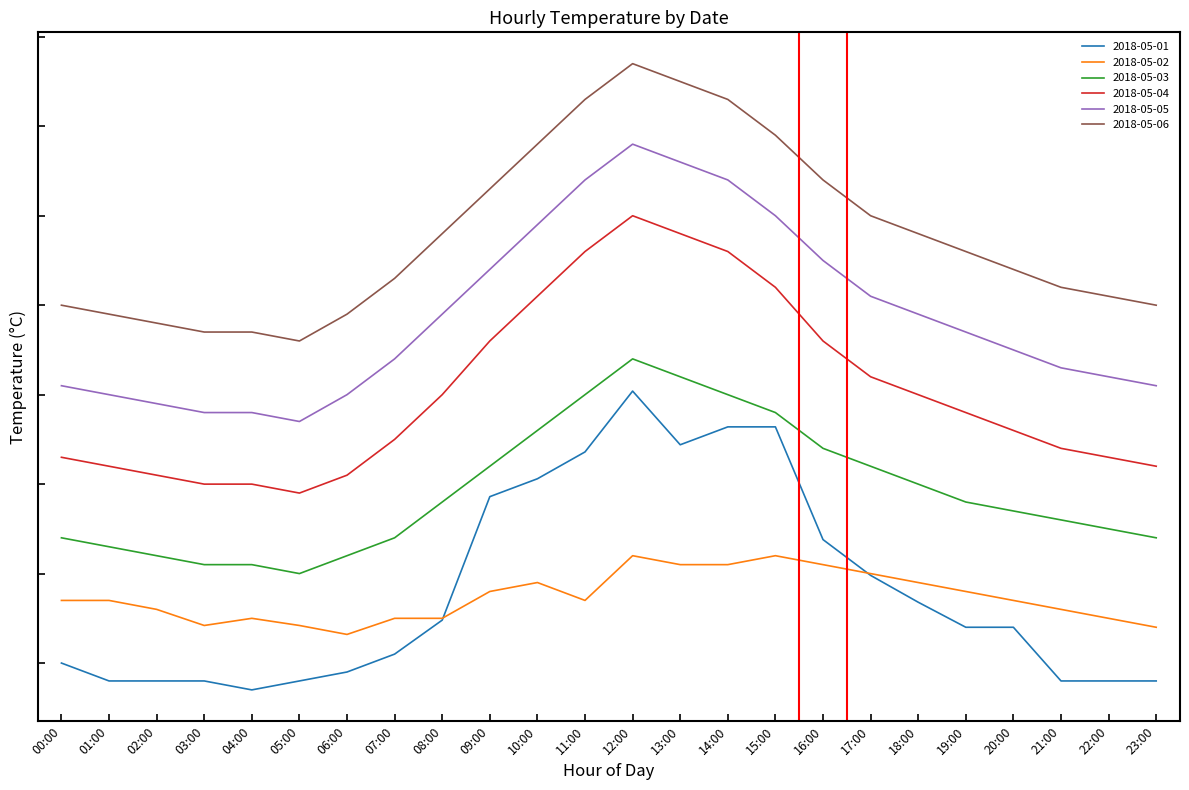

In 2018-05-02, how many points are higher than both neighbors (excluding endpoints)?

4